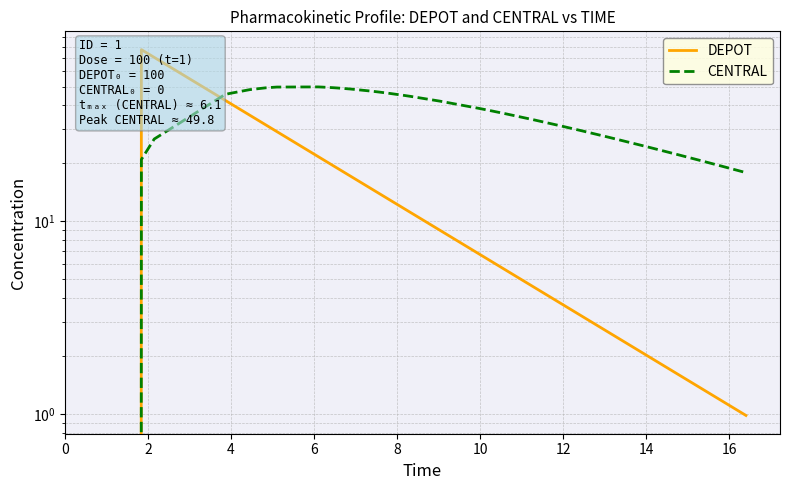

What is the average value of the DEPOT series?

17.7